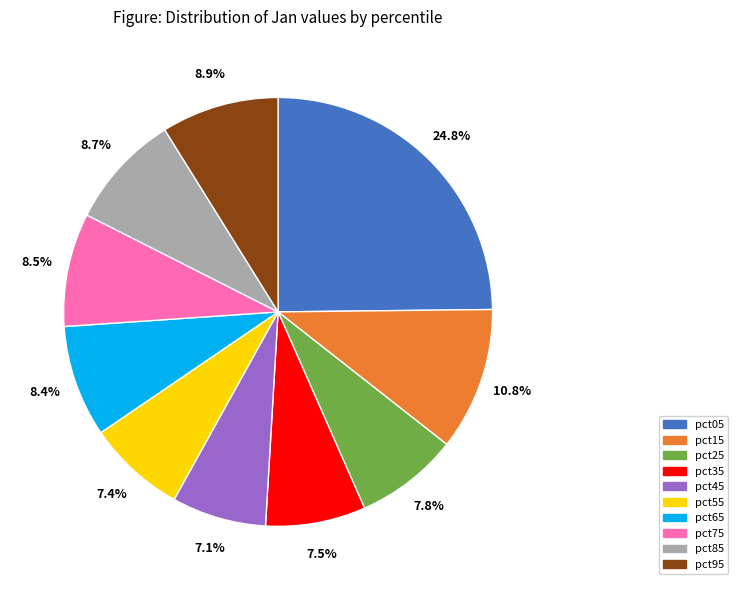

What portion of the pie excludes pct55?

92.6%